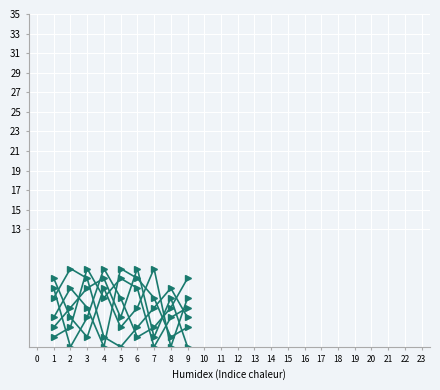

How many lines are shown in the chart?

6